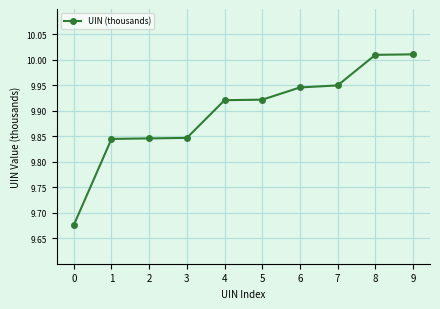

What is the ratio of the value at 3 to the value at 6?

1.0